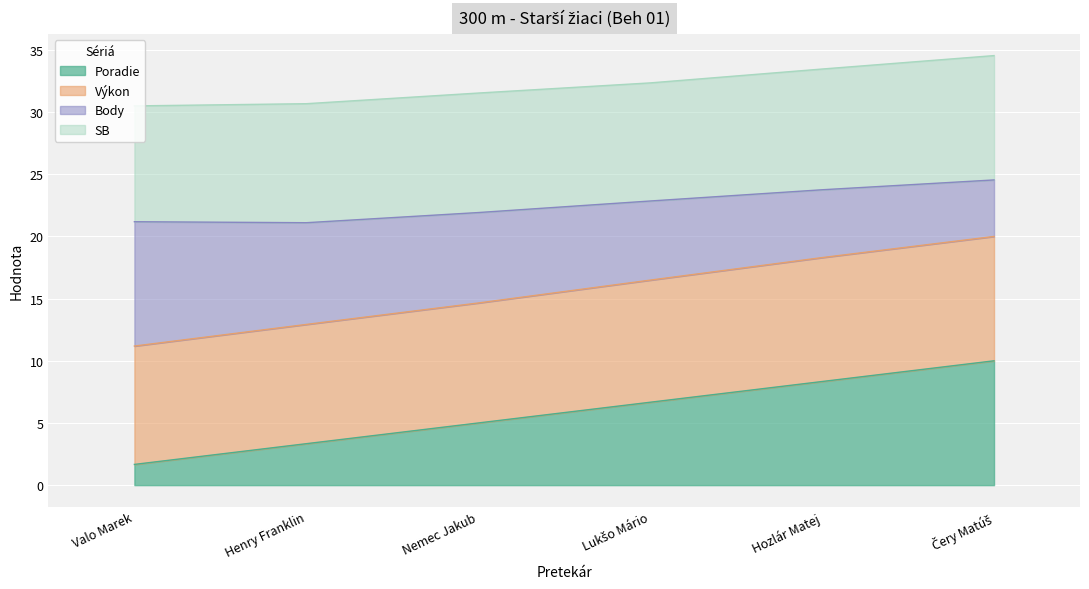

How many lines are shown in the chart?

4